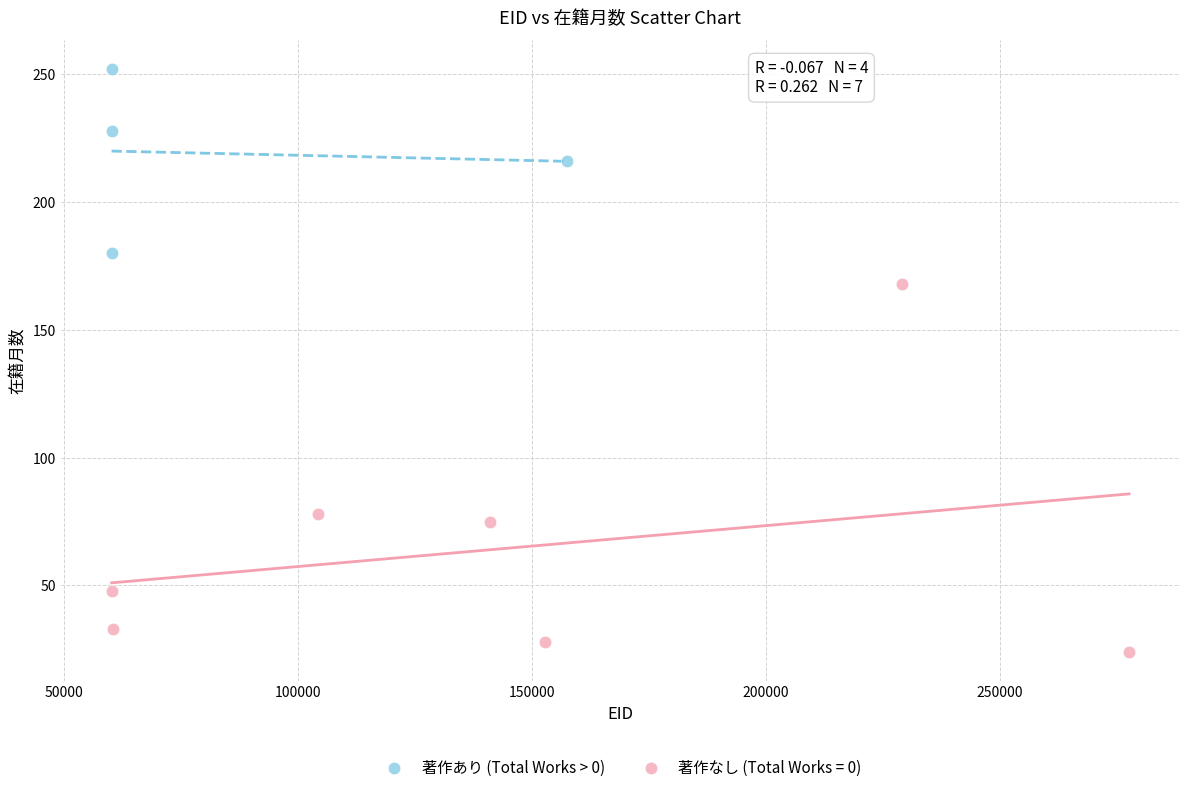

Which series contains the highest Y value?

著作あり (Total Works > 0)